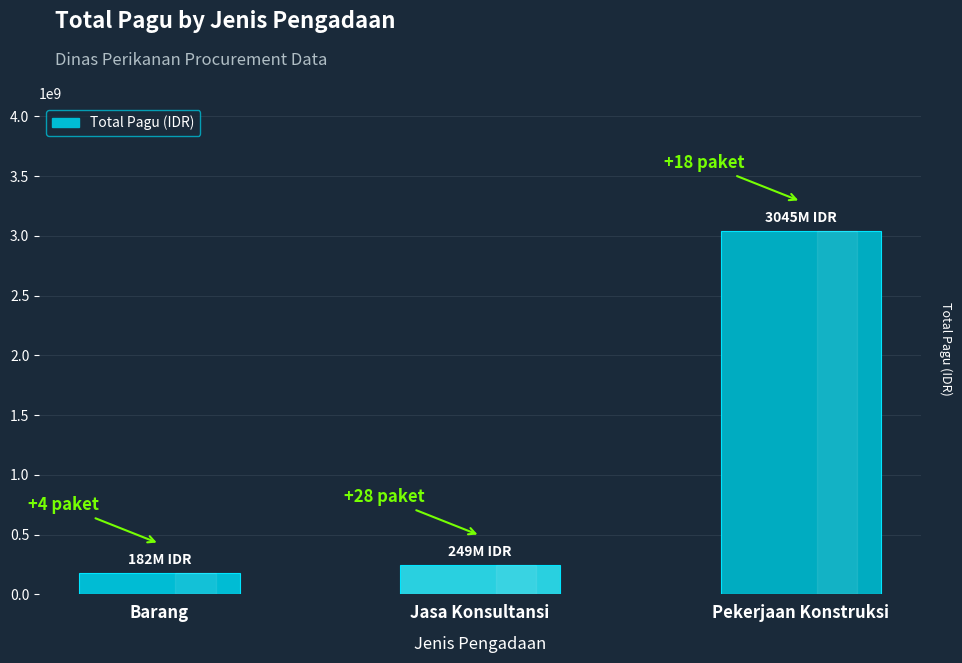

Reading left to right, extract all data points from this chart.

Barang=181554250	Jasa Konsultansi=249000000	Pekerjaan Konstruksi=3045000000